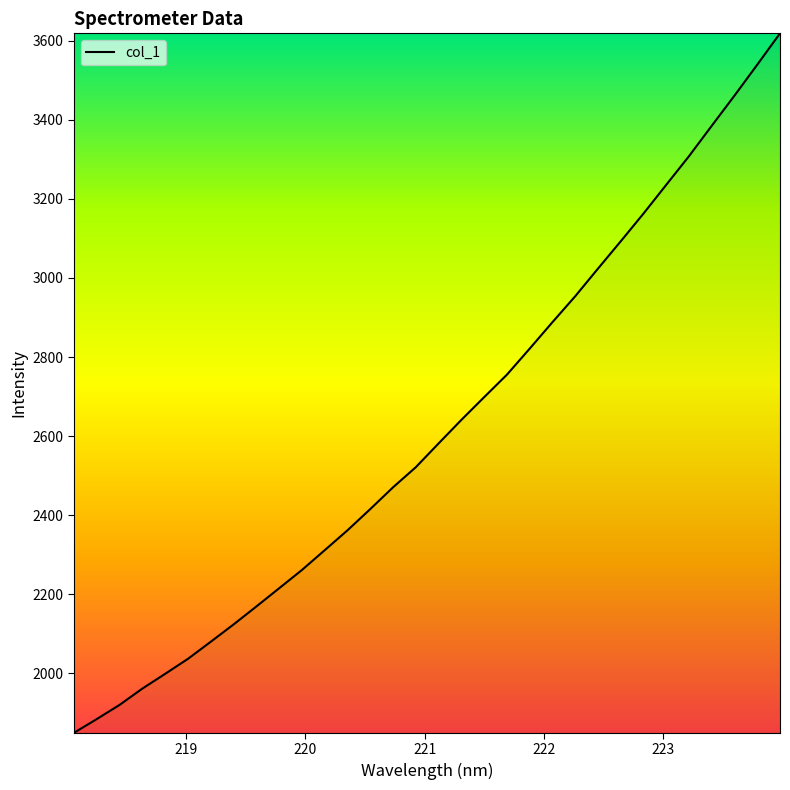

True or false: the data has more than 0 interior local peaks.

False